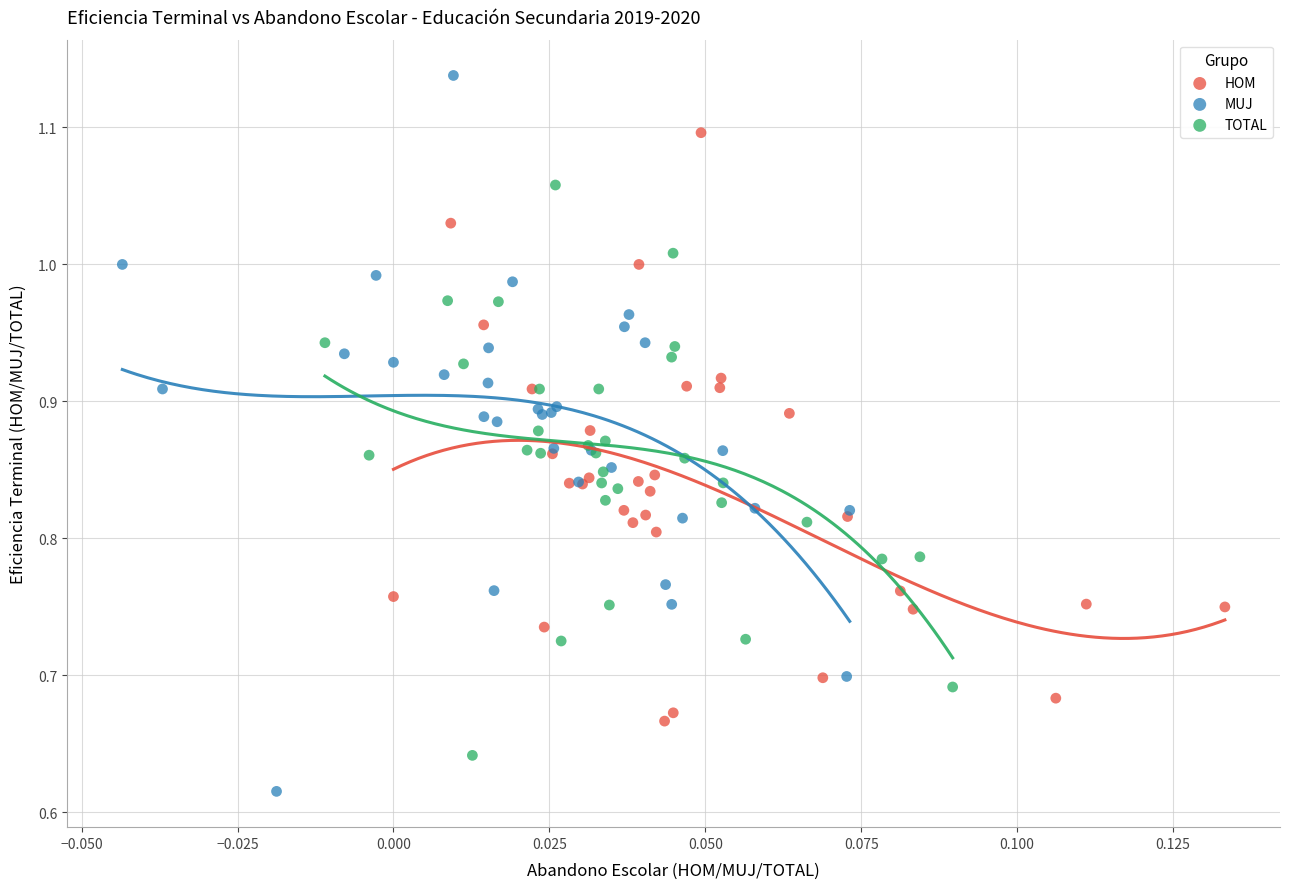

Which series contains the lowest Y value?

MUJ